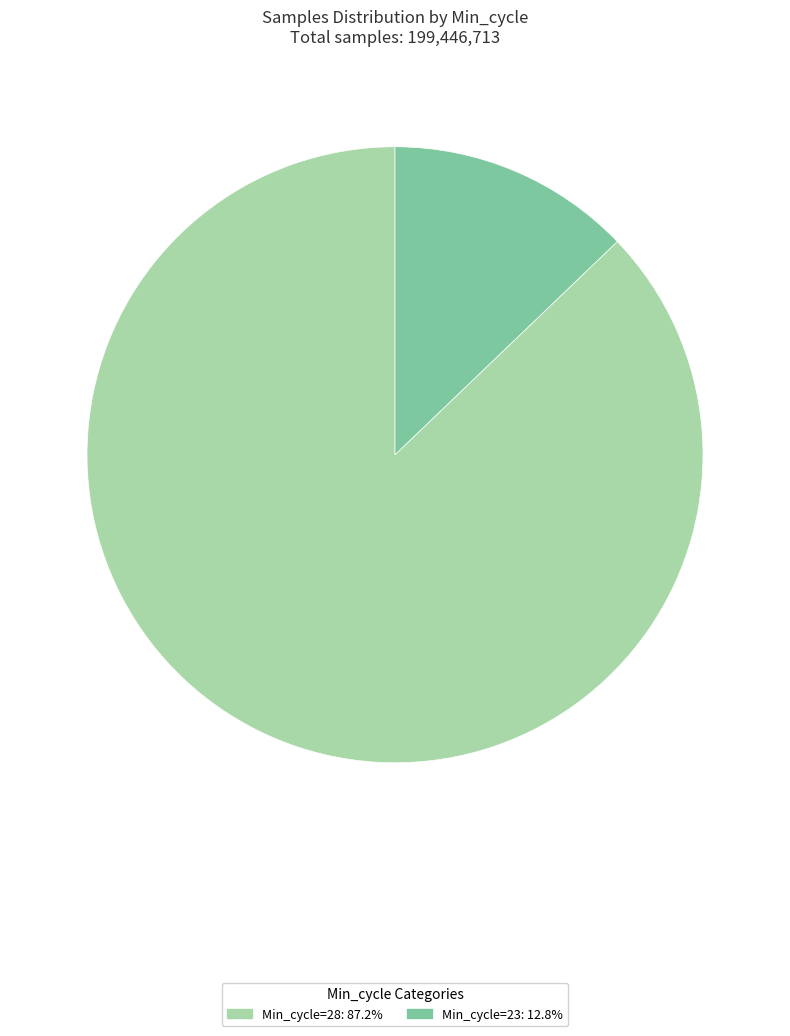

Is there a majority slice in this chart?

Yes